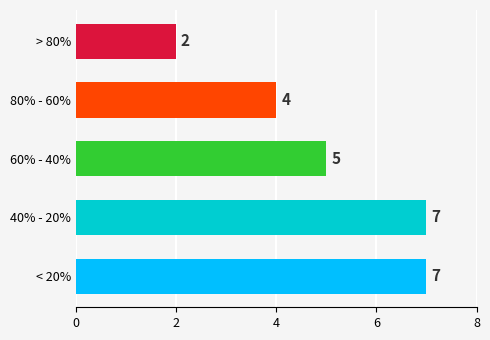

Between 80% - 60% and > 80%, which is larger?

80% - 60%